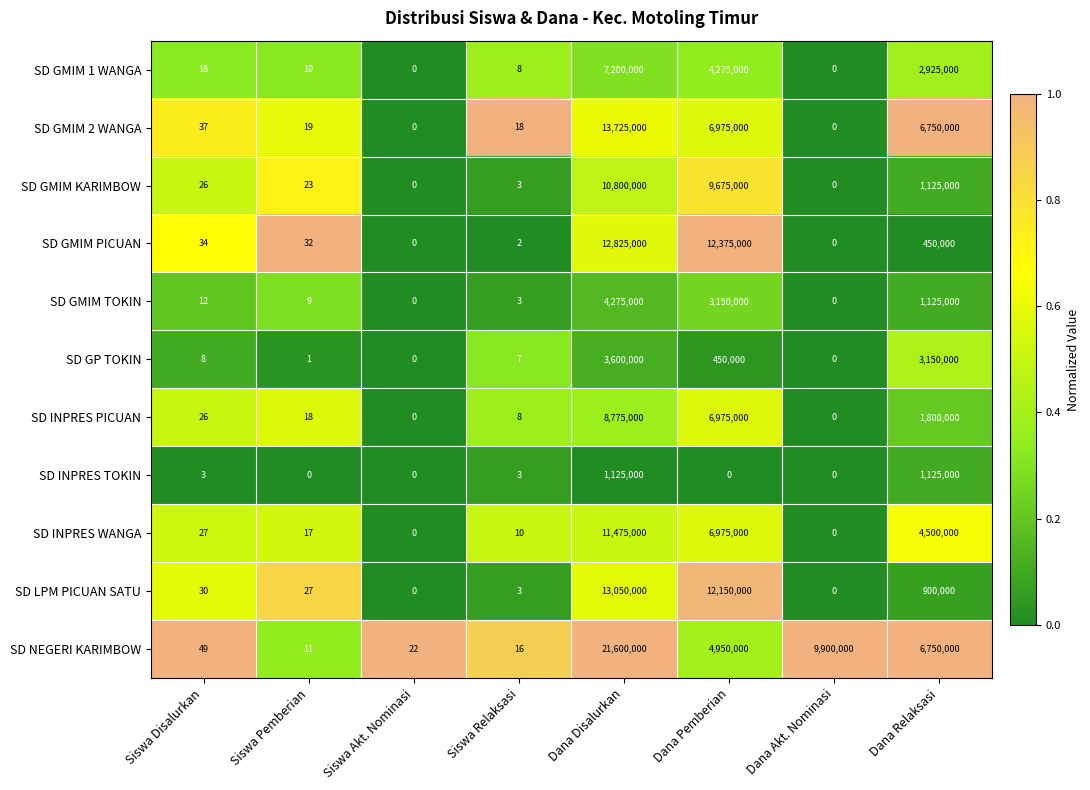

How many distinct data groups are displayed?

11